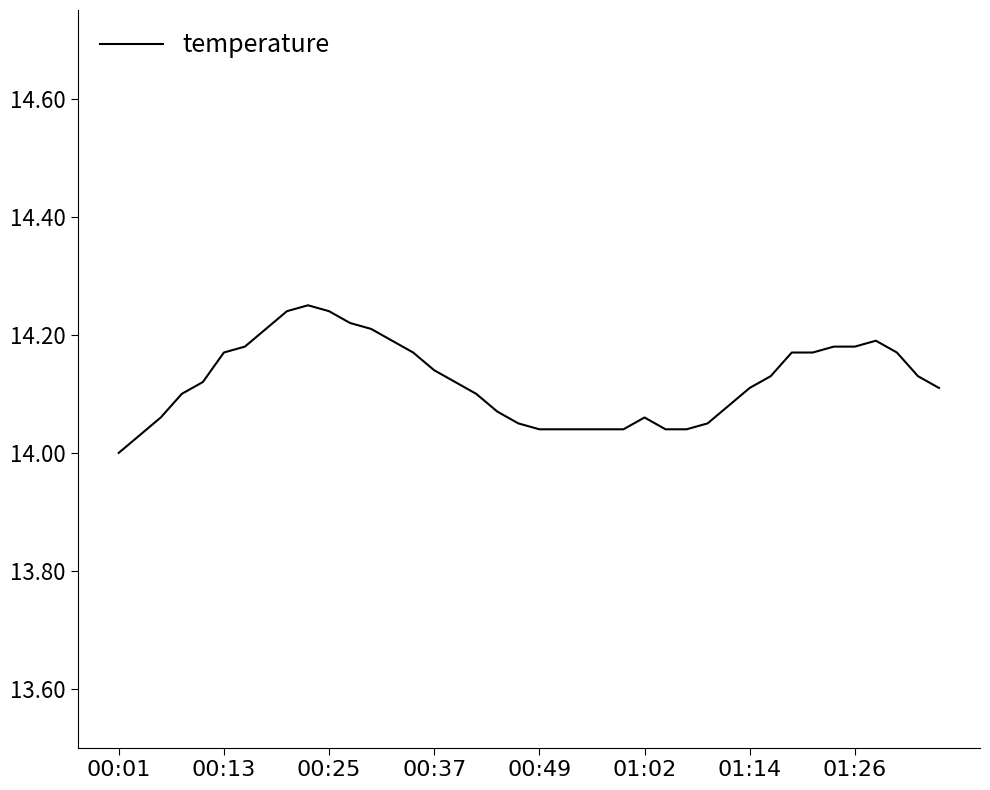

The chart shows a value of 23.2 at 00:01. True or false?

False